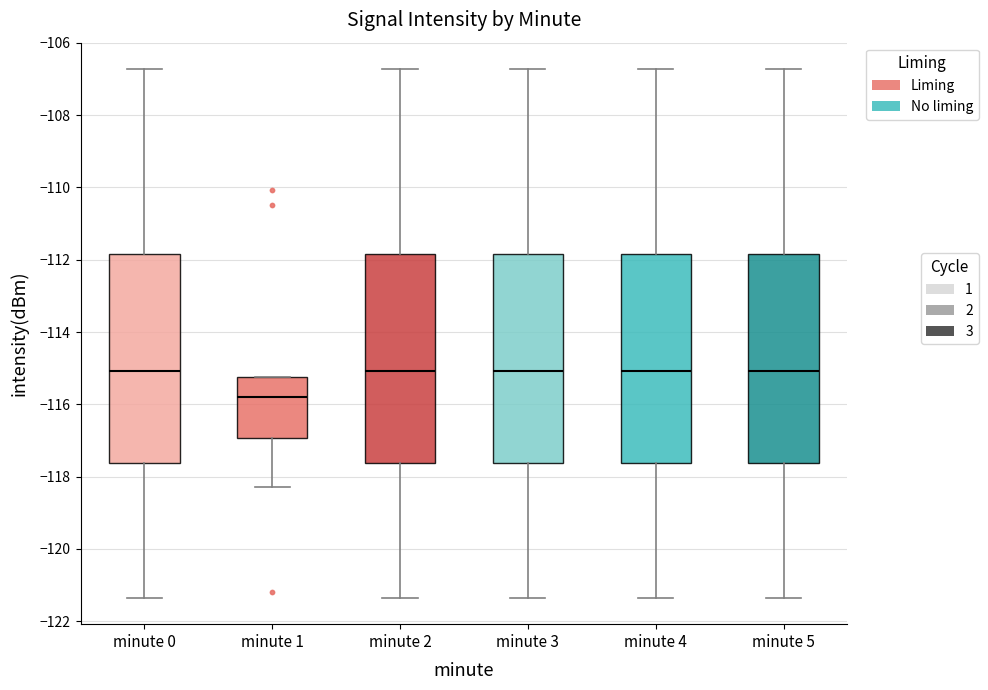

Where is the lower edge of the box for minute 4 on the y-axis? The values are not printed on the chart, so give them approximately, as read against the axis.

-117.6